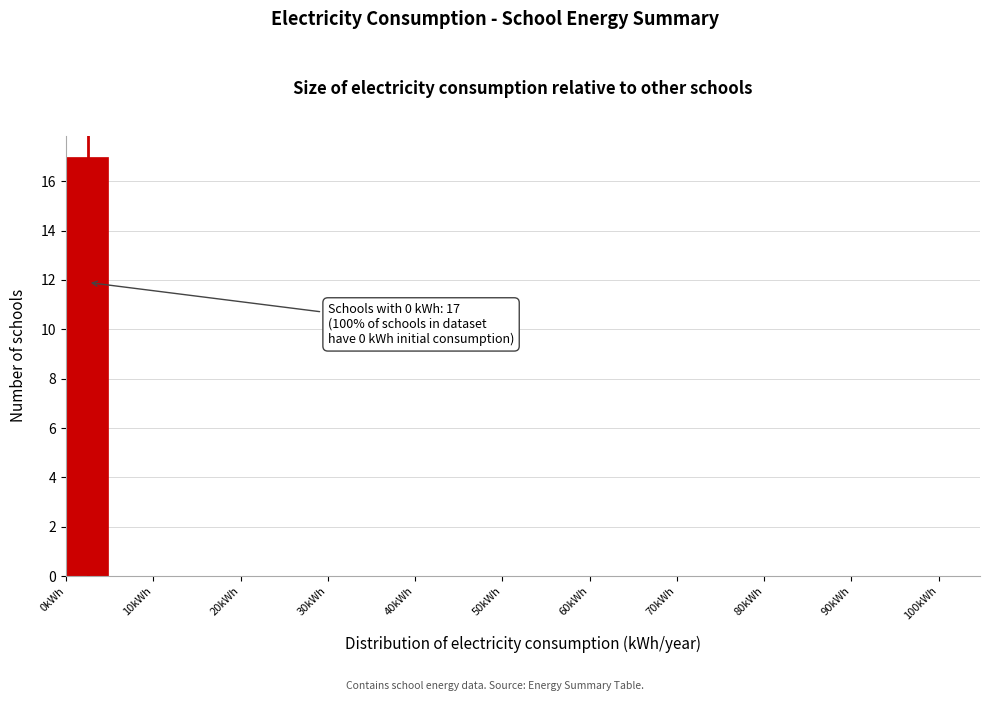

Which range on the x-axis has the tallest bar?

0 to 5